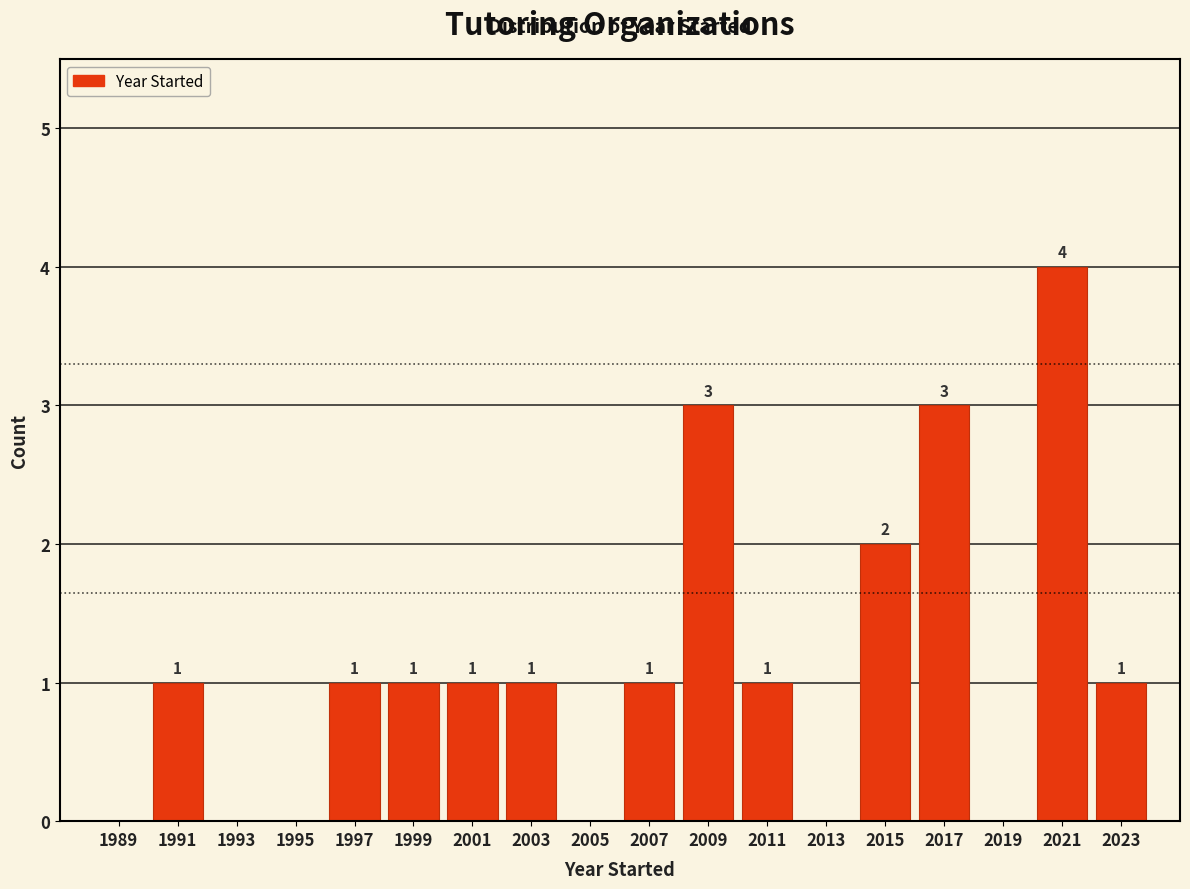

Over which range of the x-axis is the bar tallest?

2020 to 2022